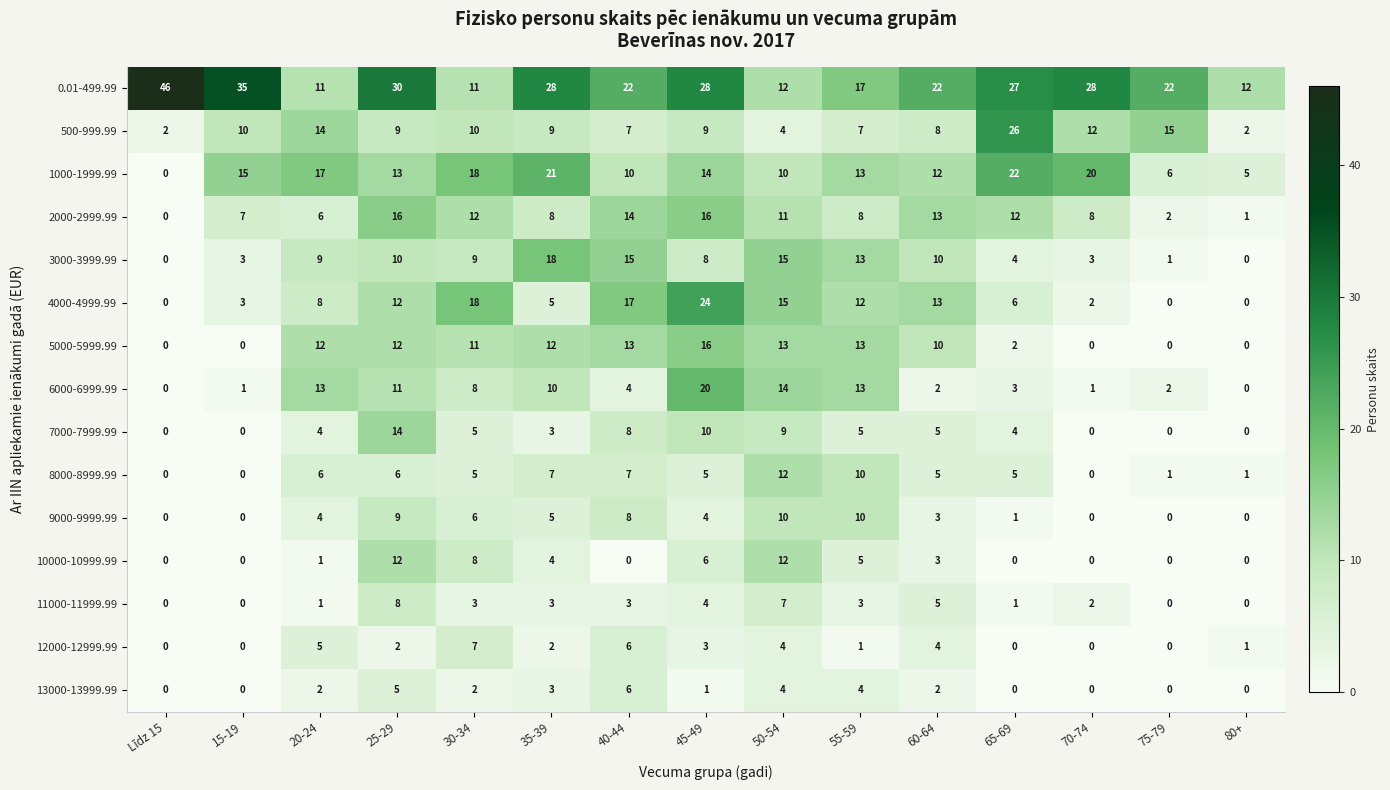

Which series changed the most between 40-44 and 70-74?

4000-4999.99